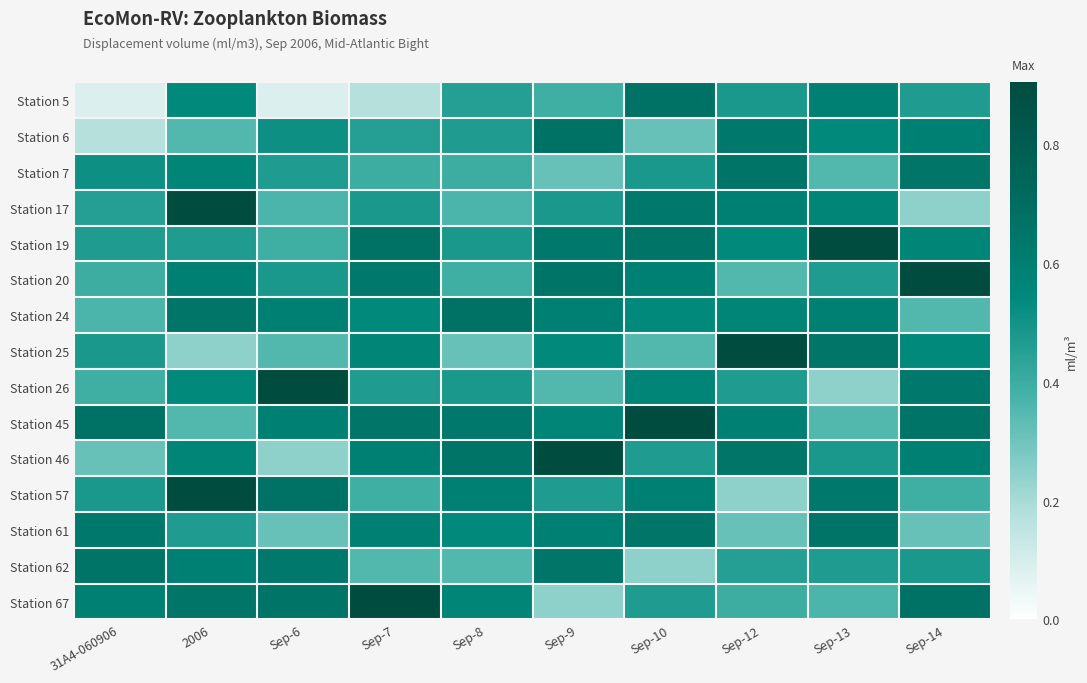

What is the total value across all series at Sep-8?

7.4